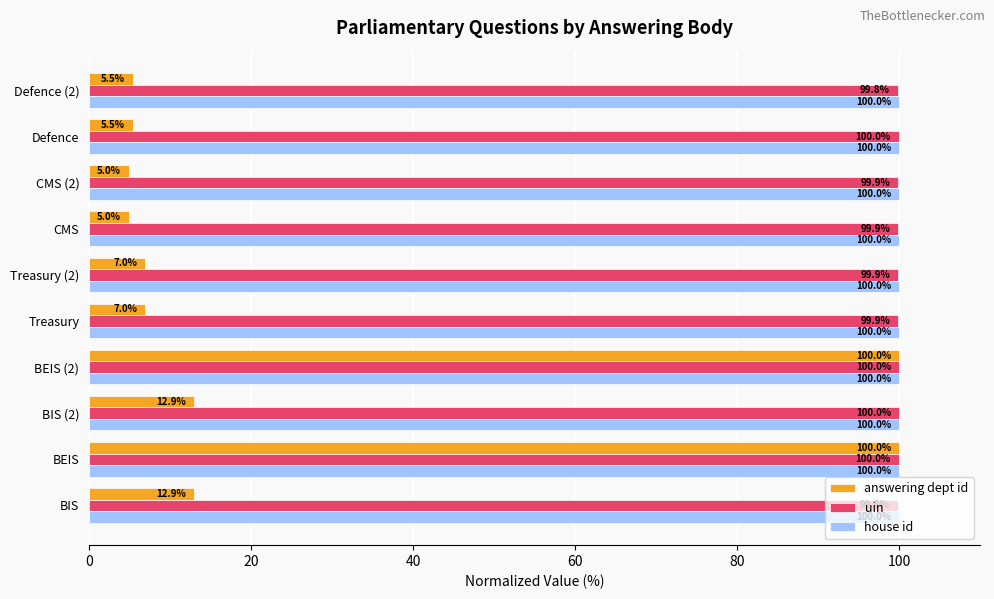

The value of house id at Defence (2) is 66.2. True or false?

False